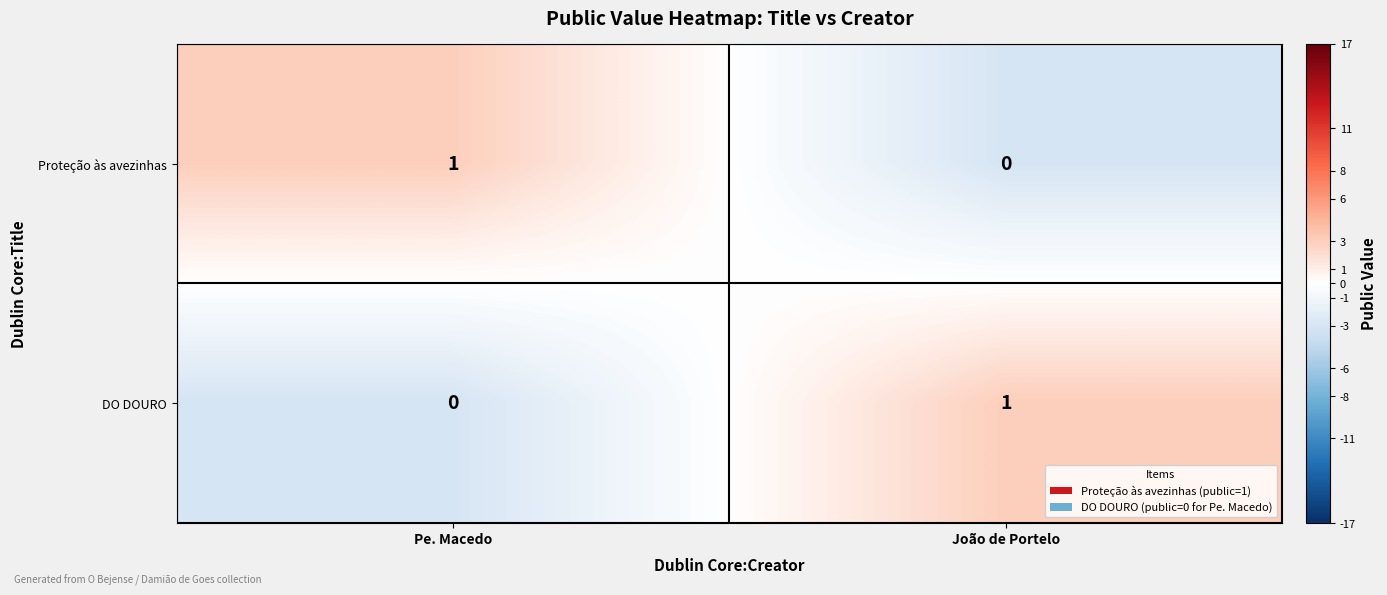

What is the spread (max minus min) of values at João de Portelo?

1